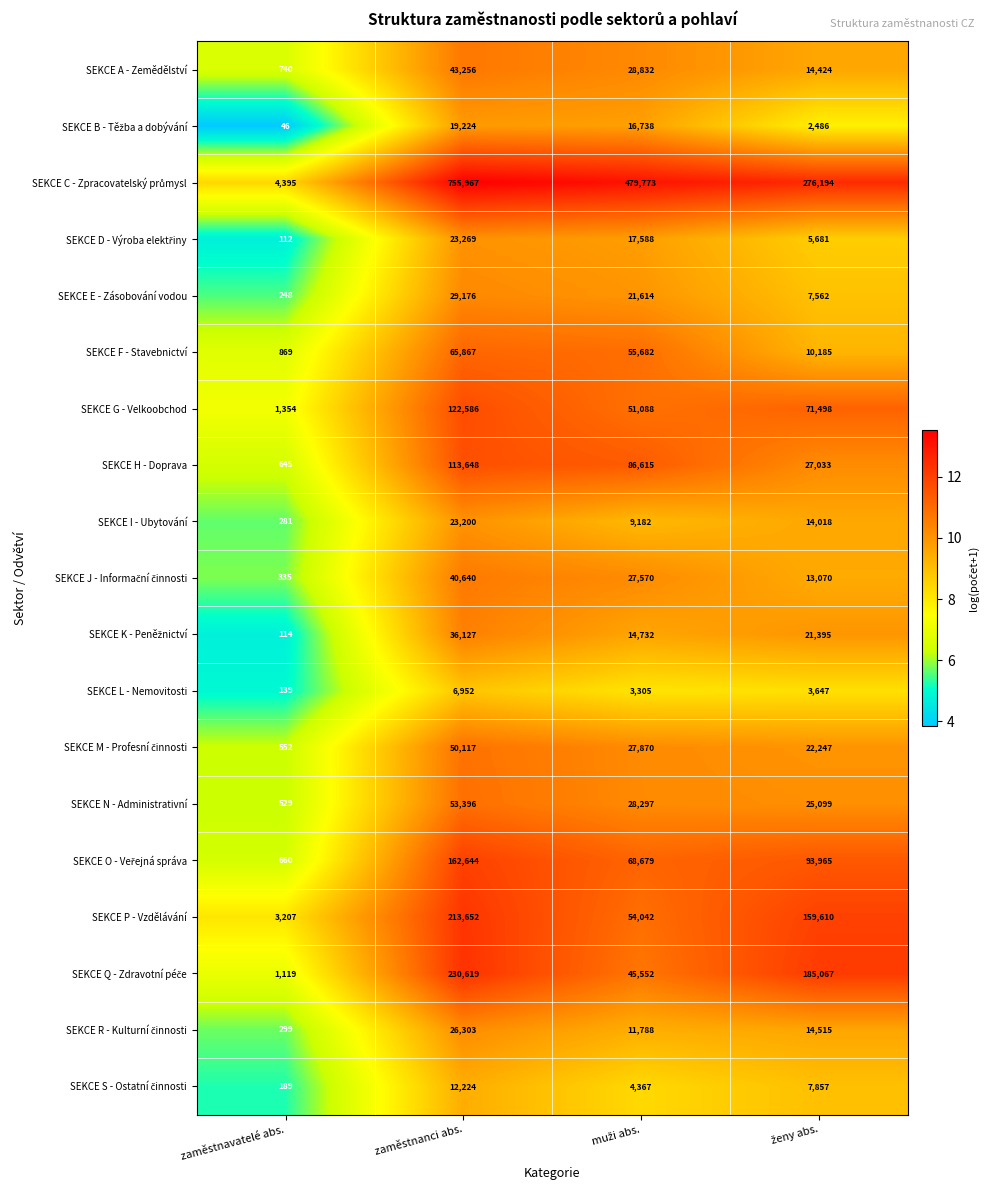

What is the total value across all series at zaměstnavatelé abs.?

15833